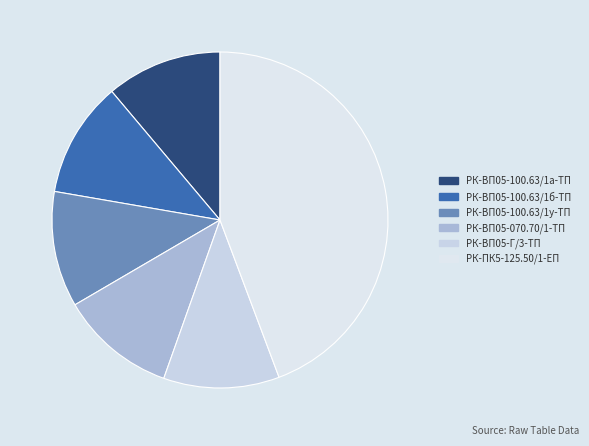

How many slices are in this pie chart?

6